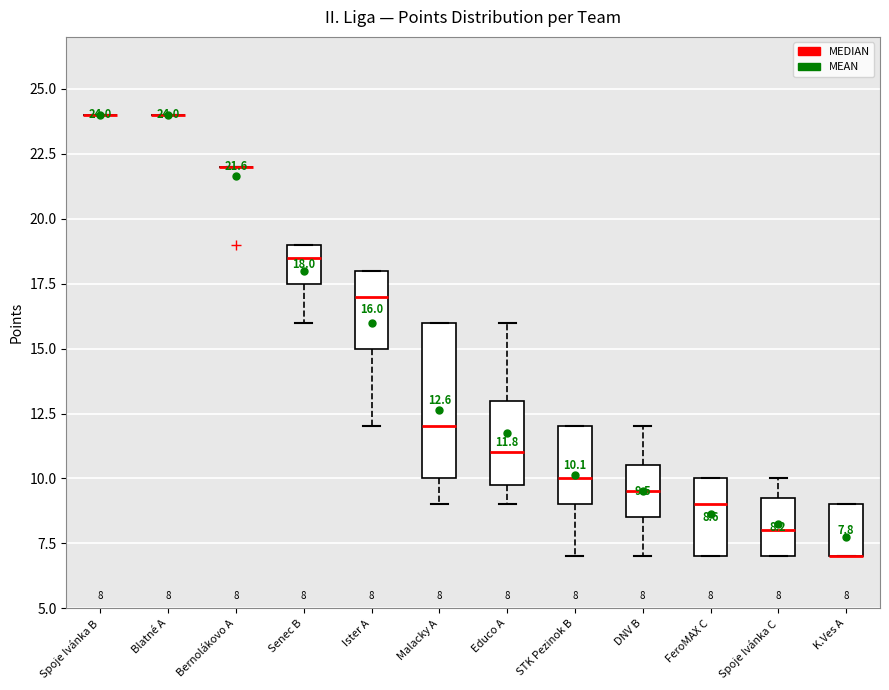

Comparing the boxes themselves (not the whiskers), which one is the tallest?

Malacky A